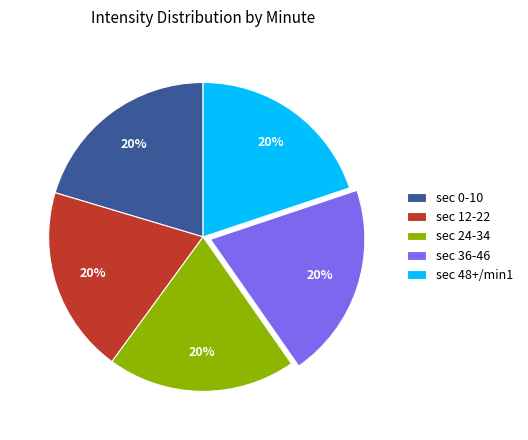

What percentage is the sec 0-10 slice, to the nearest percent?

20%